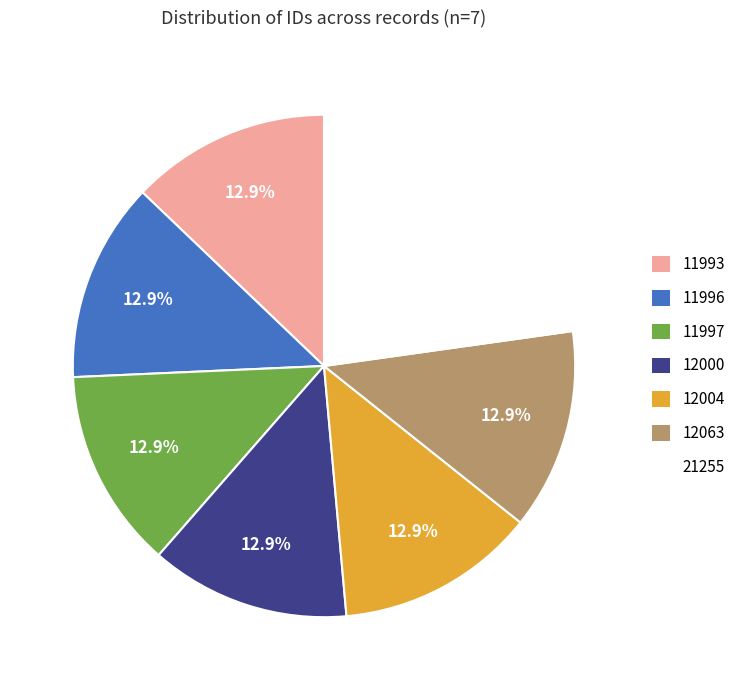

Does any single category account for the majority?

No